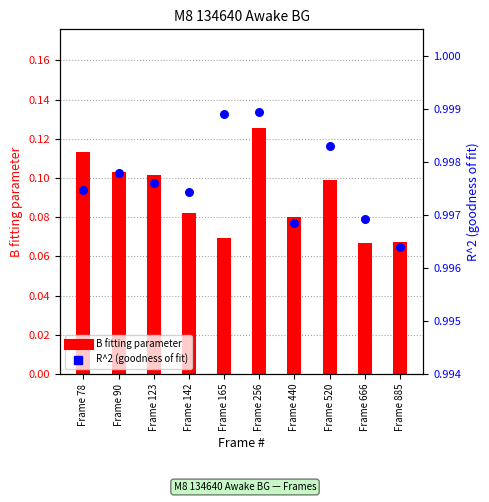

At which category is the sum across all series the highest?

Frame 256